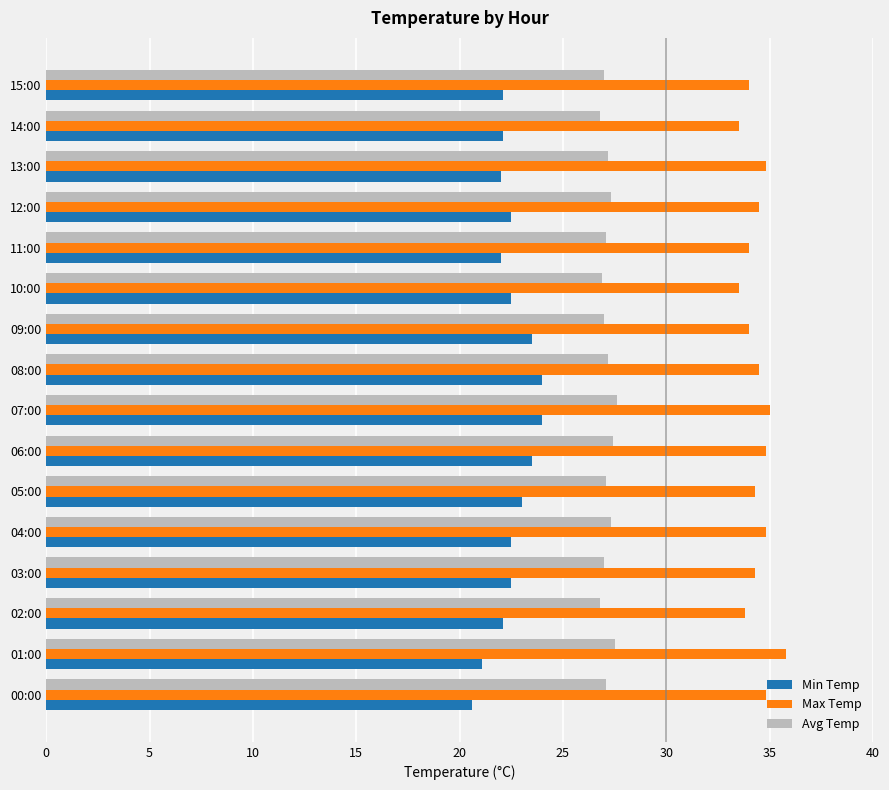

What is the difference between the highest and lowest values at 10:00?

11.0